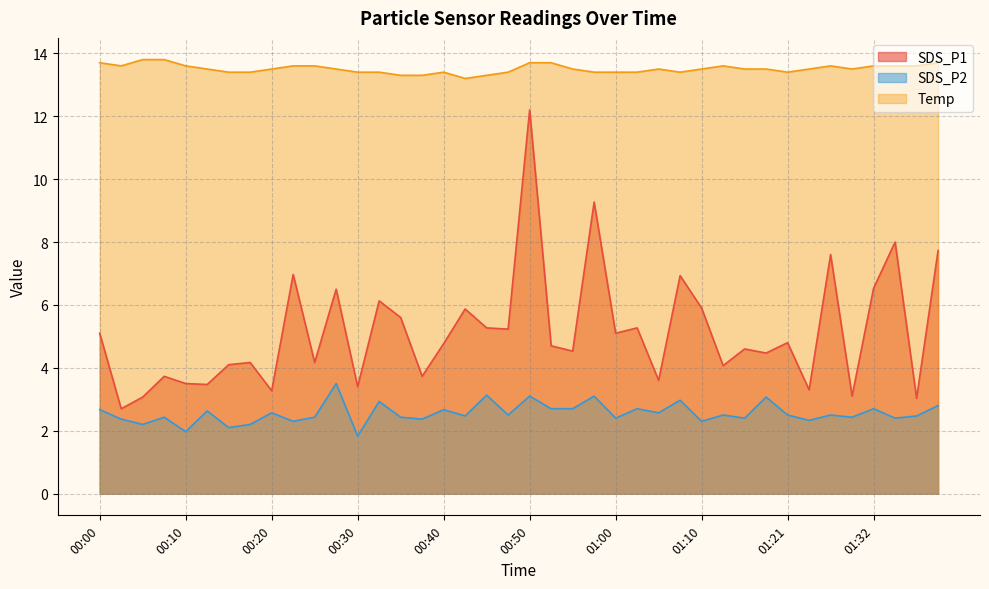

How many data points does each series have?

40